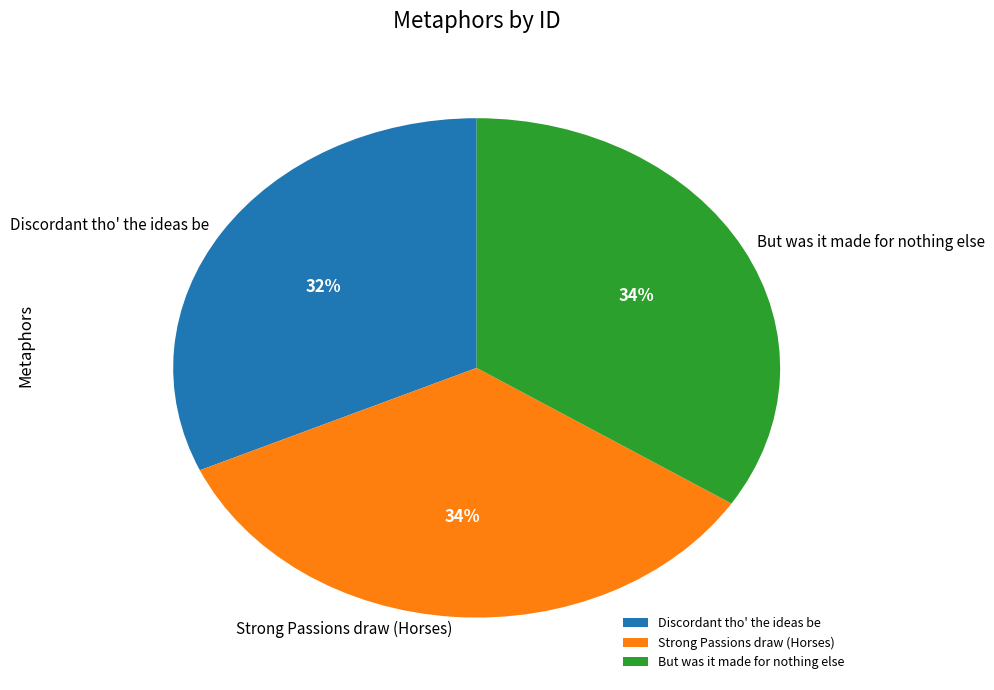

The Discordant tho' the ideas be slice represents 26% of the pie. True or false?

False